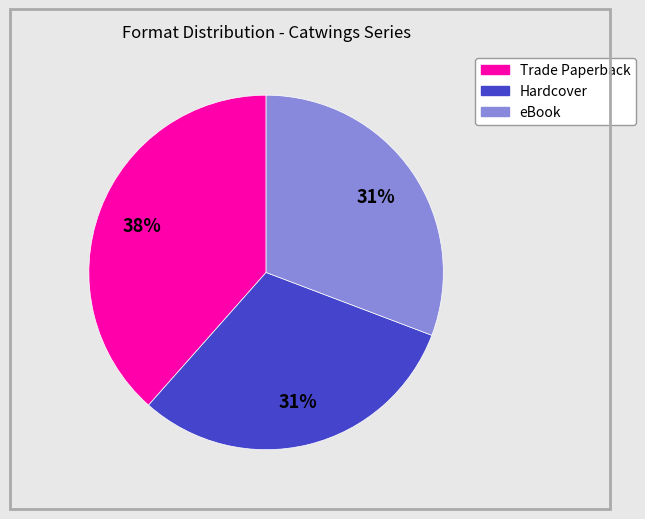

To the nearest percent, what is the average slice percentage?

33%